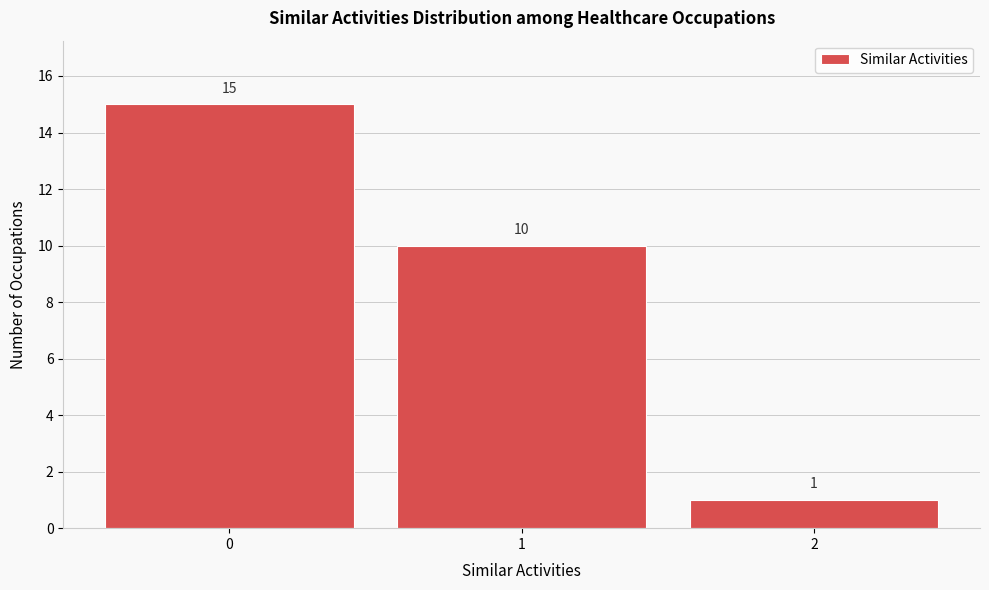

Reading right to left, list all the values displayed in this chart.

2=1	1=10	0=15